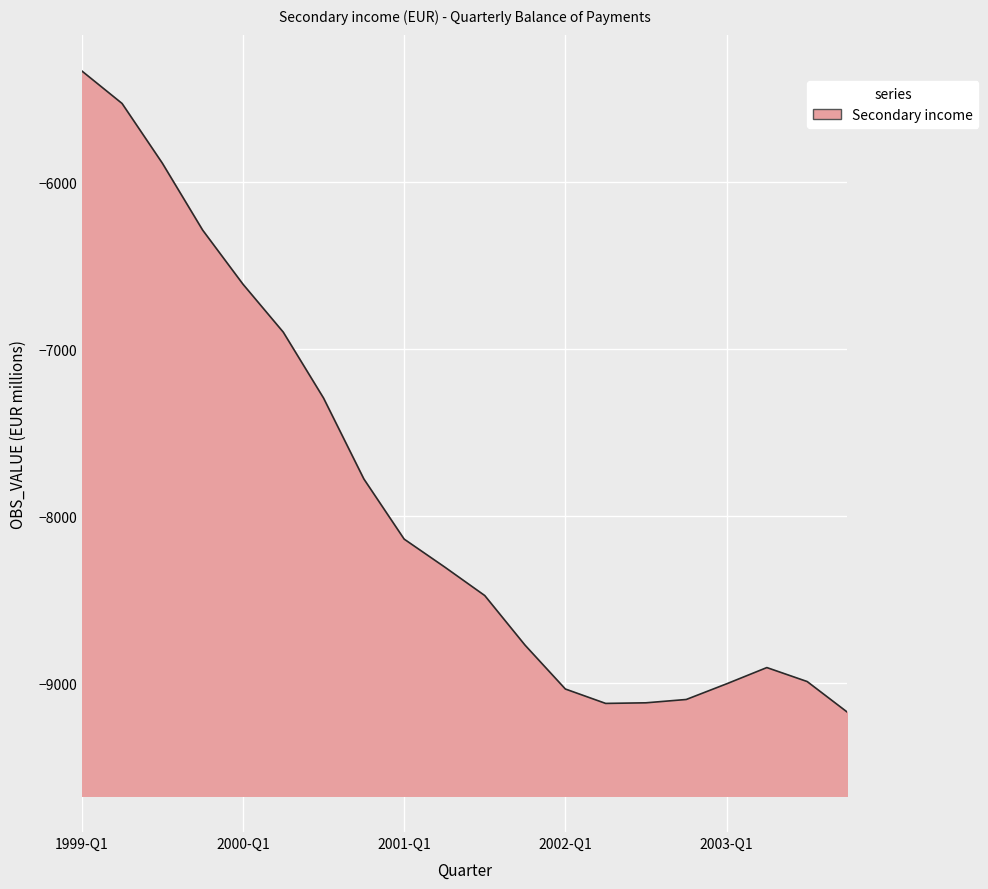

The chart shows a value of -5819.3 at 2001-Q1. True or false?

False